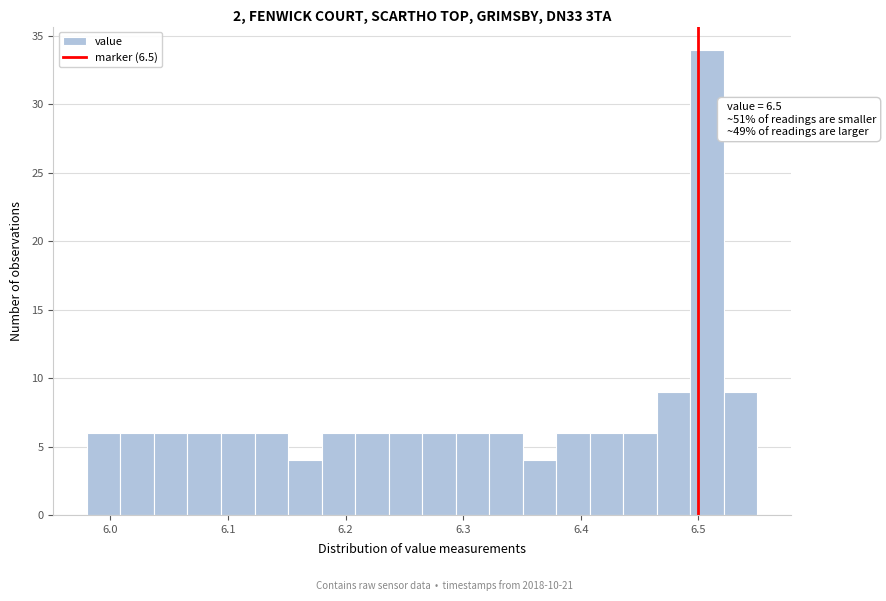

Read against the x-axis, roughly where is the centre of the tallest bar?

6.51